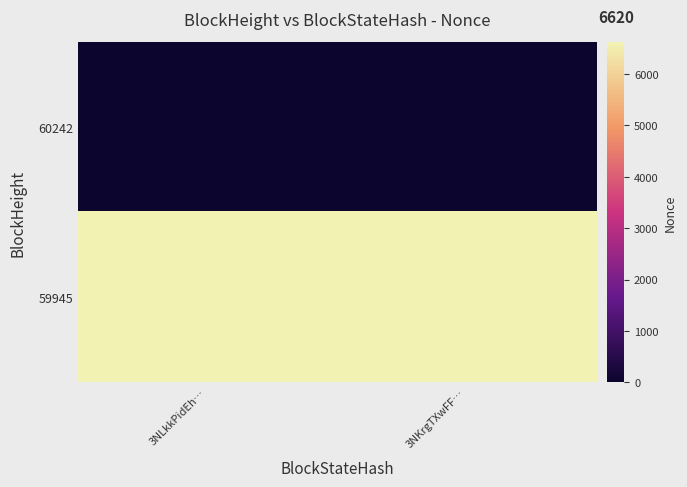

What is the spread (max minus min) of values at 3NKrgTXwFF…?

6620